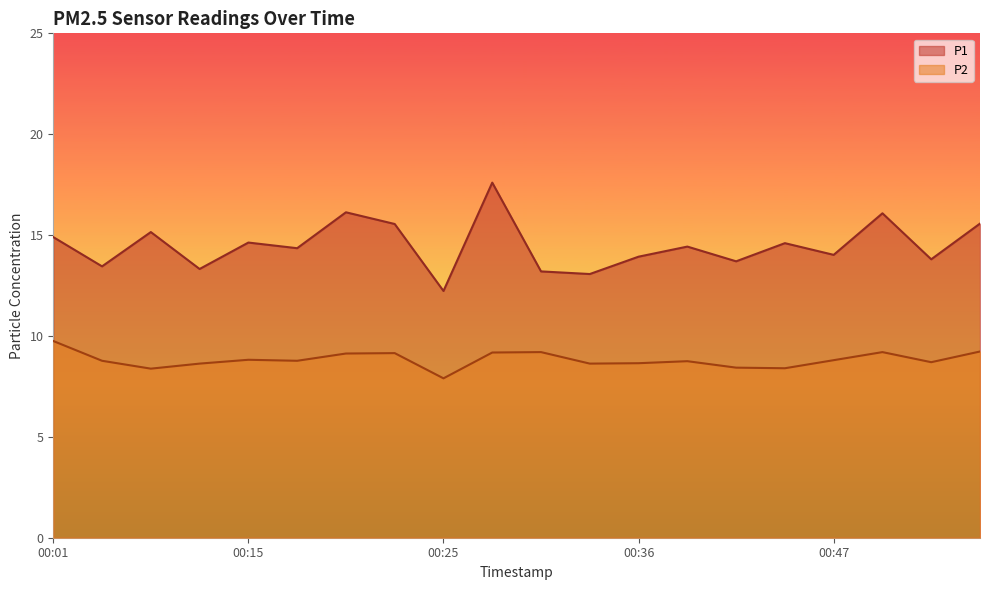

What is the highest value of the P2 series?

9.8